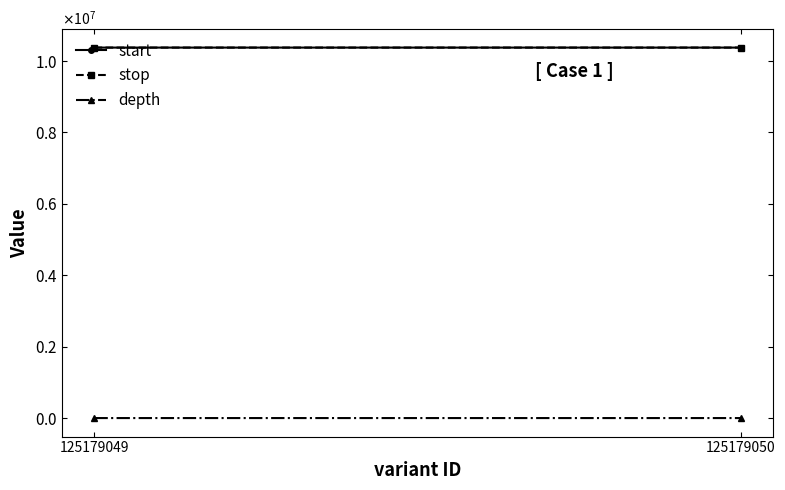

Reading left to right, transcribe all the data shown in this chart.

start: 10378030	10378068
stop: 10378031	10378069
depth: 12	17